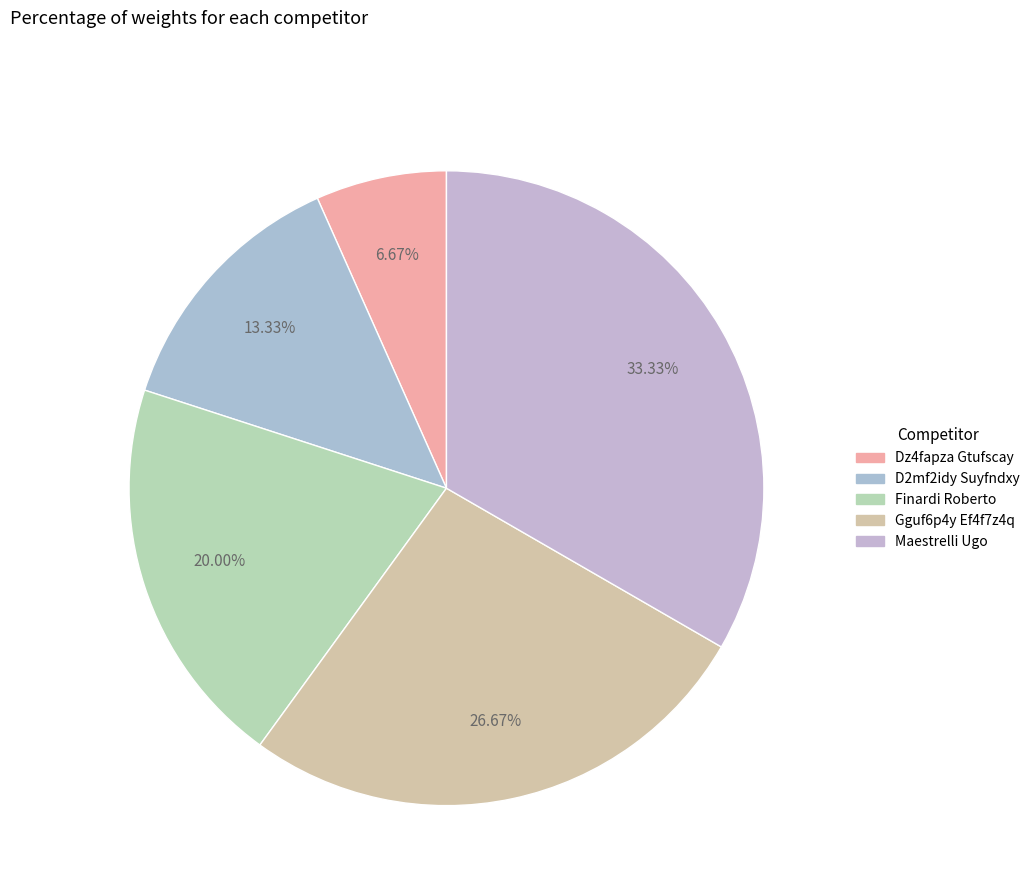

How many slices are in this pie chart?

5